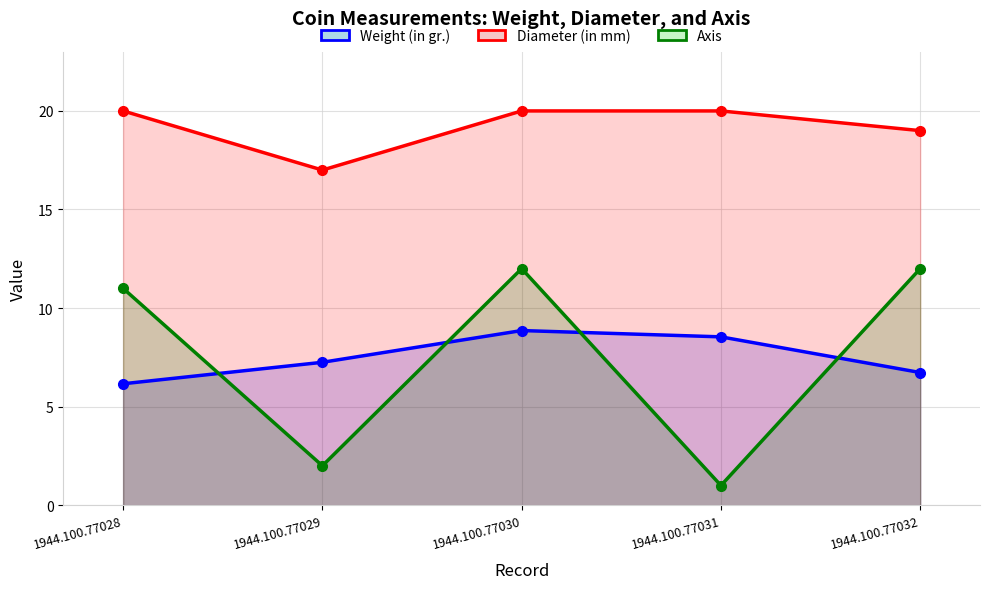

What is the difference between the maximum and minimum values in the Weight (in gr.) series?

2.7